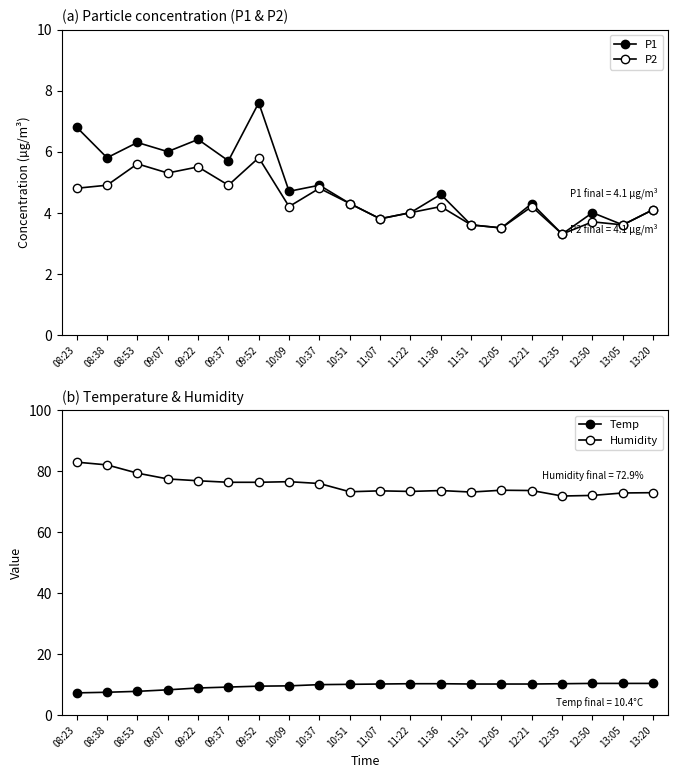

At how many categories does at least one series exceed 72?

18